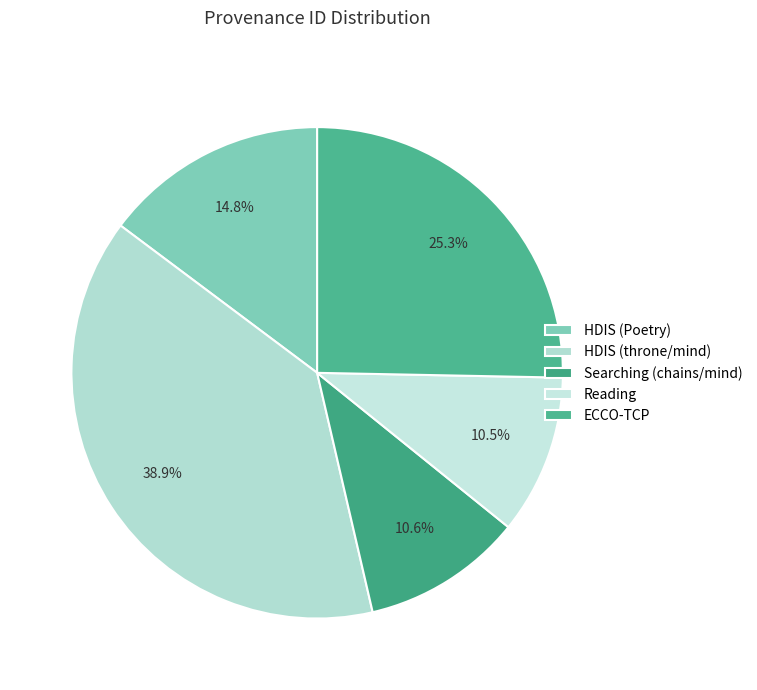

Is there a majority slice in this chart?

No